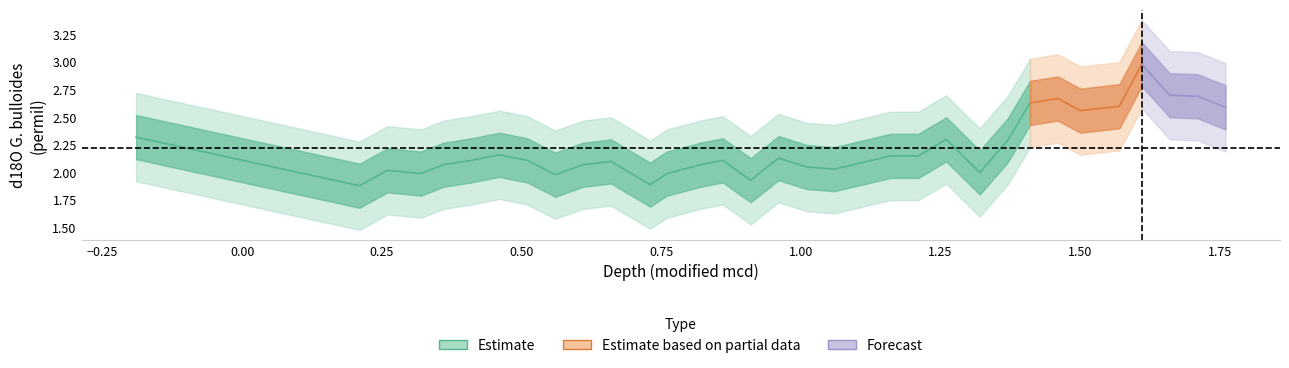

True or false: d18O_lower and d18O_center intersect in this chart.

False